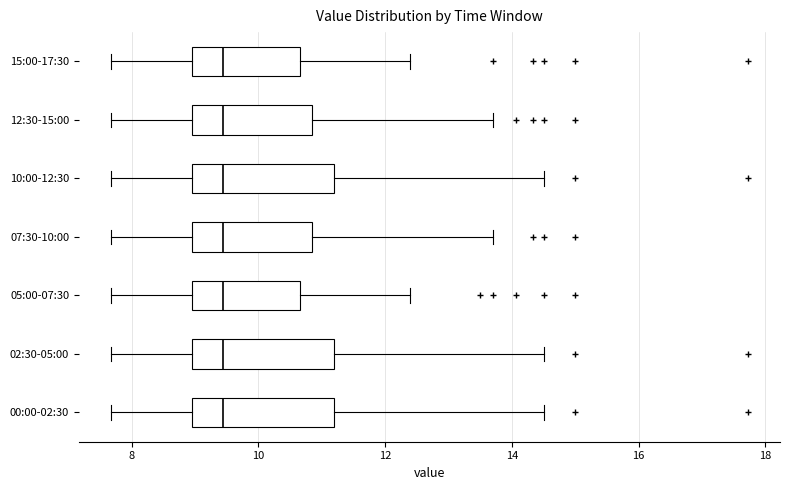

Reading bottom to top, transcribe this box plot: for each box, give where its median line is, the range the box spans, and where its two whiskers end, as read against the x-axis. The values are not printed on the chart, so give them approximately, as read against the axis.

00:00-02:30: median 9.4, box 9.0 to 11.2, whiskers 7.6 to 14.6
02:30-05:00: median 9.4, box 9.0 to 11.2, whiskers 7.6 to 14.6
05:00-07:30: median 9.4, box 9.0 to 10.6, whiskers 7.6 to 12.4
07:30-10:00: median 9.4, box 9.0 to 10.8, whiskers 7.6 to 13.8
10:00-12:30: median 9.4, box 9.0 to 11.2, whiskers 7.6 to 14.6
12:30-15:00: median 9.4, box 9.0 to 10.8, whiskers 7.6 to 13.8
15:00-17:30: median 9.4, box 9.0 to 10.6, whiskers 7.6 to 12.4